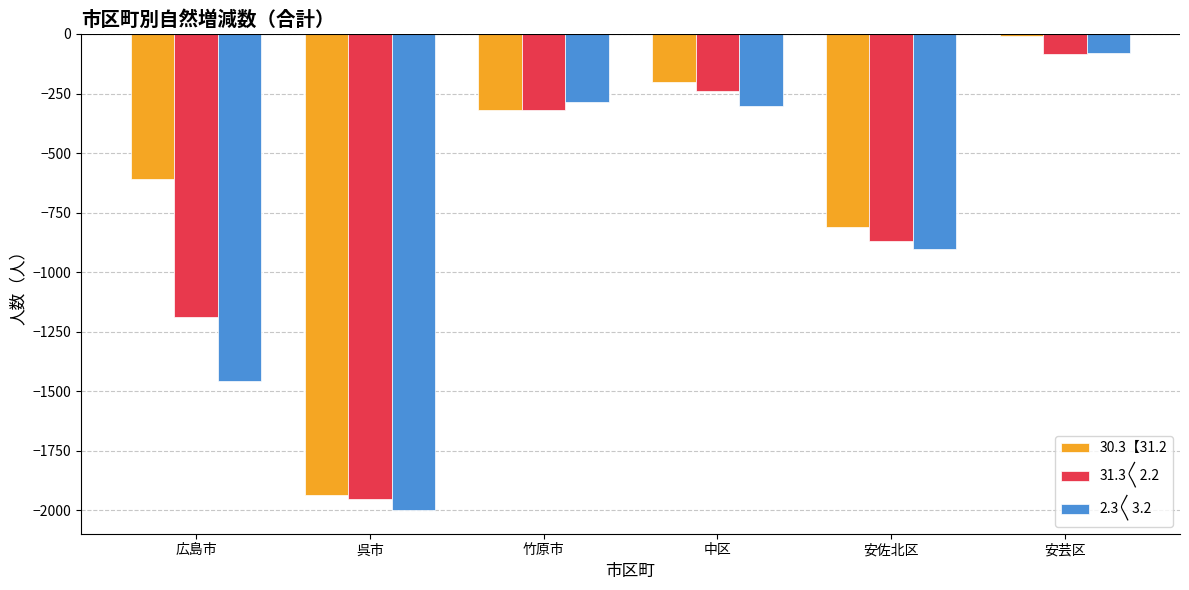

What is the label of the 1st bar from the right?

安芸区